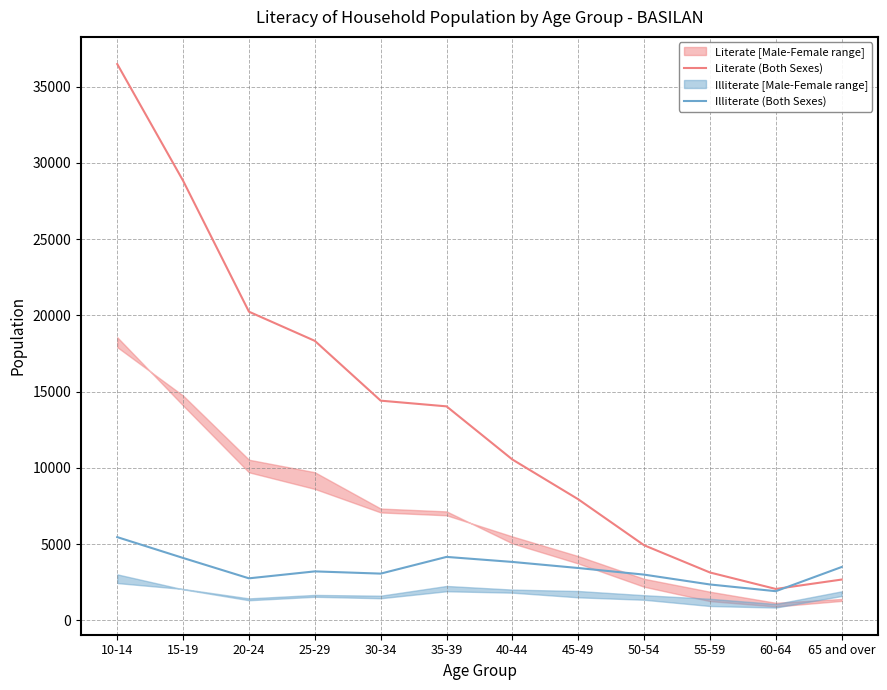

What is the maximum value for Literate (Both Sexes)?

36475